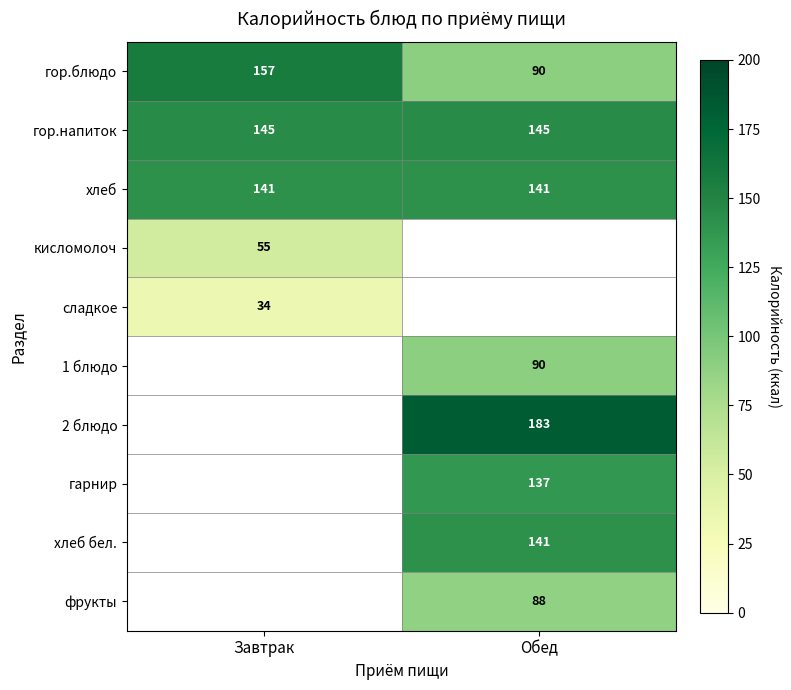

Is the value of хлеб at Обед greater than the value of 1 блюдо at Обед?

Yes